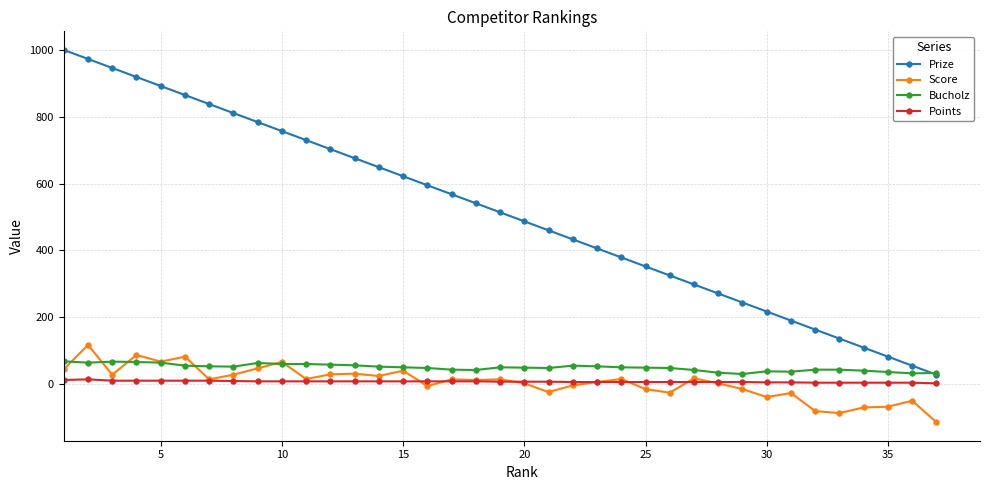

At how many categories does at least one series exceed 366?

24